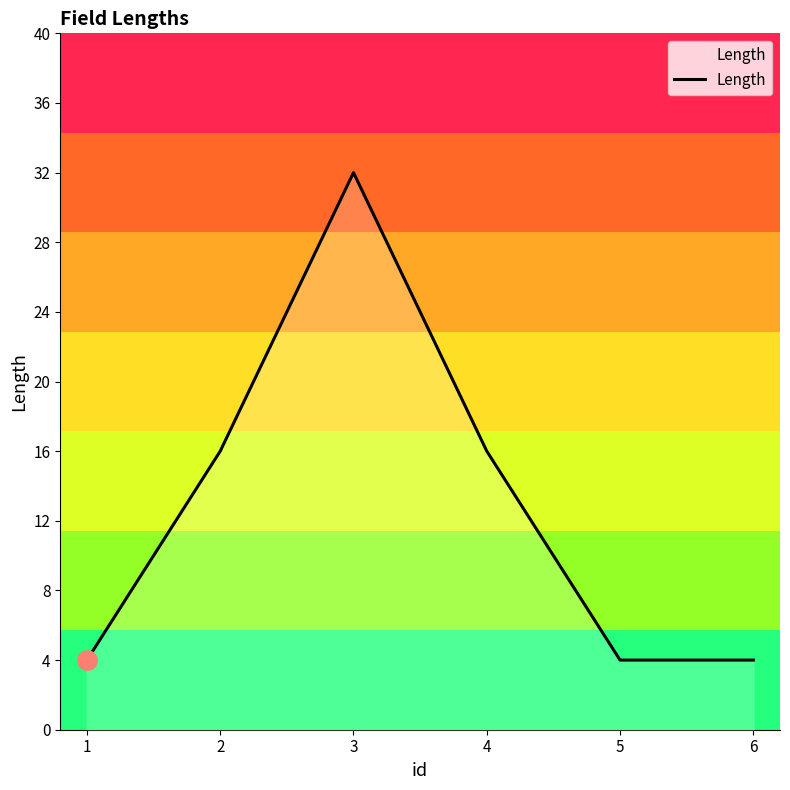

The chart shows a value of 16 at 4. True or false?

True